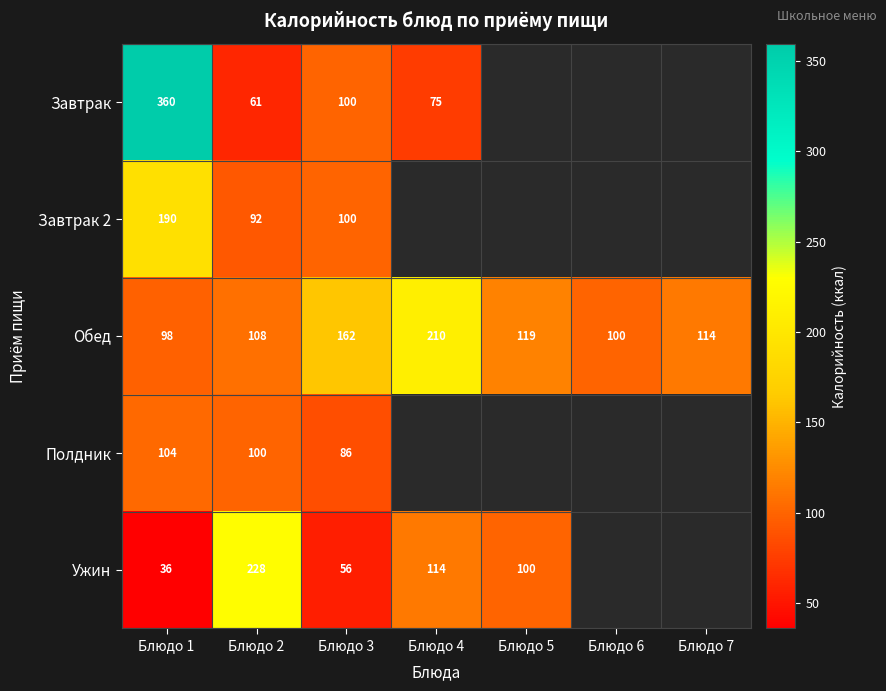

Is it true that Обед equals 31.4 at Блюдо 6?

False